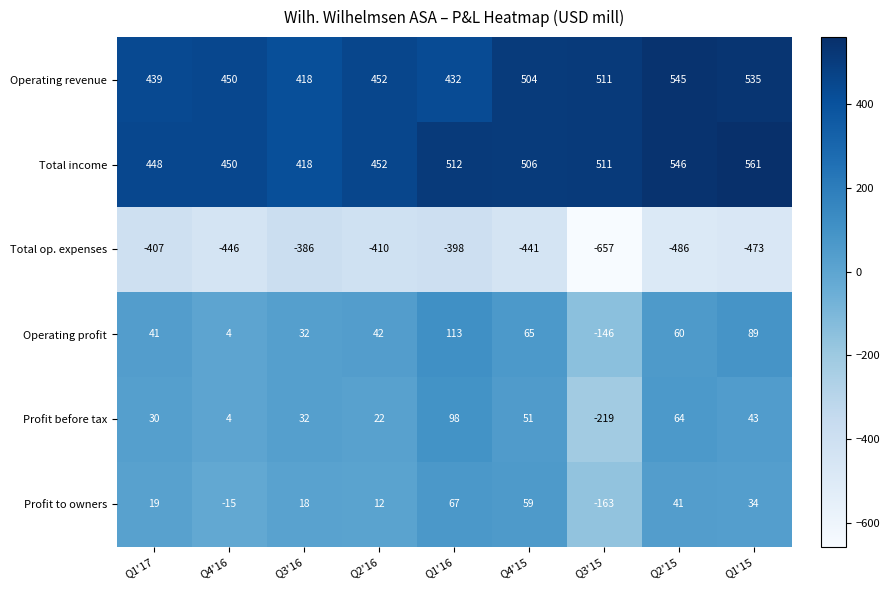

How many series are shown in this chart?

6